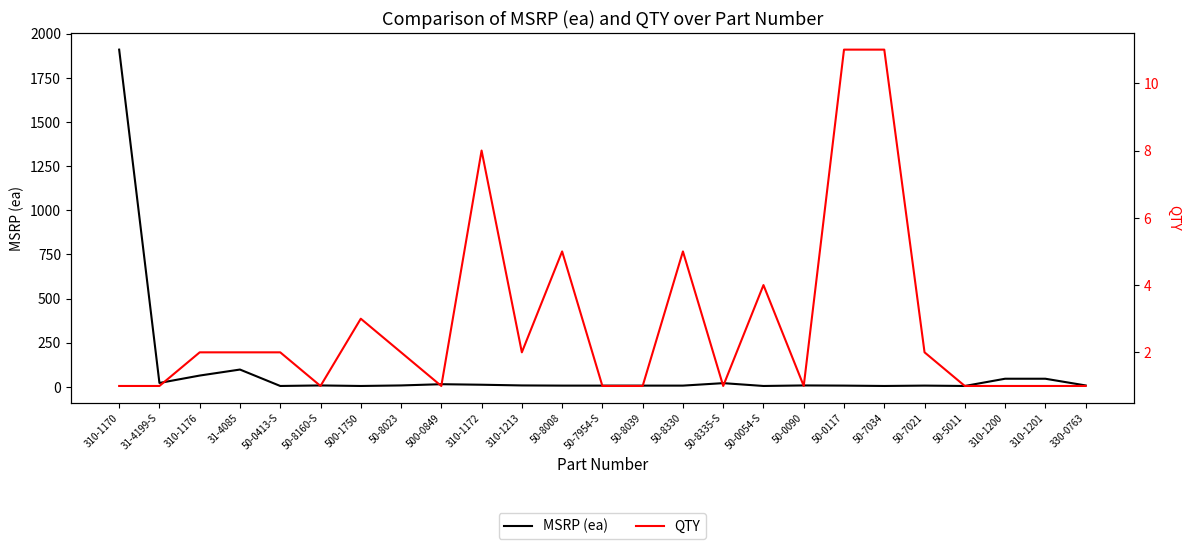

Rank the series at 31-4199-S from highest to lowest value.

MSRP (ea), QTY